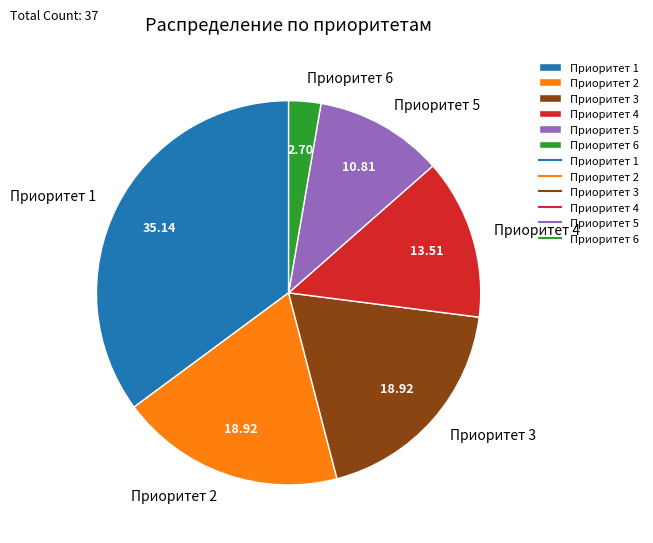

Does Приоритет 4 account for over 50% of the chart?

No